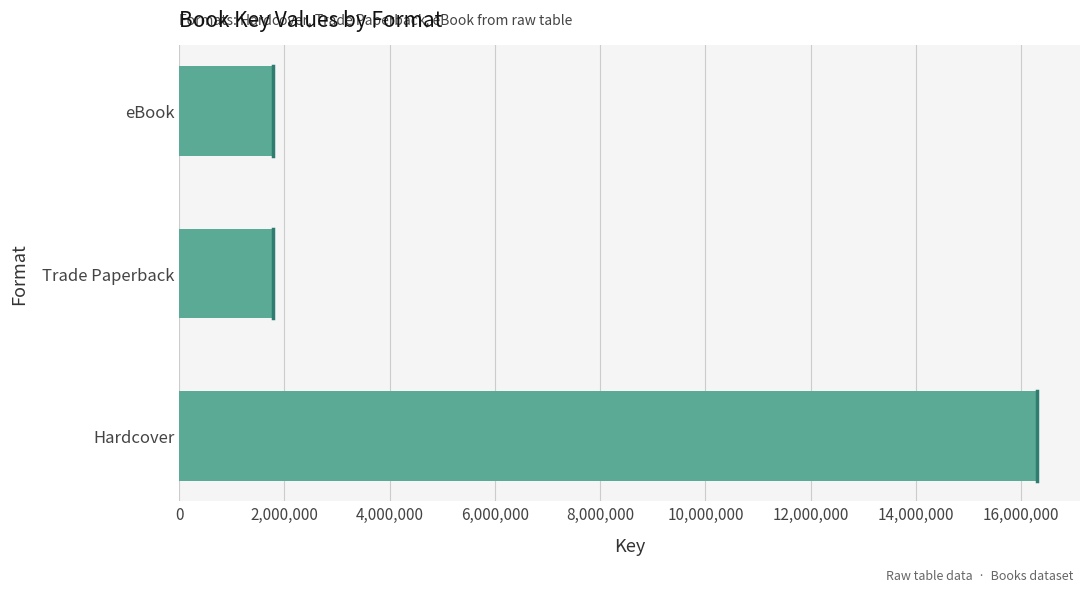

The chart shows a value of 7198665 at Hardcover. True or false?

False